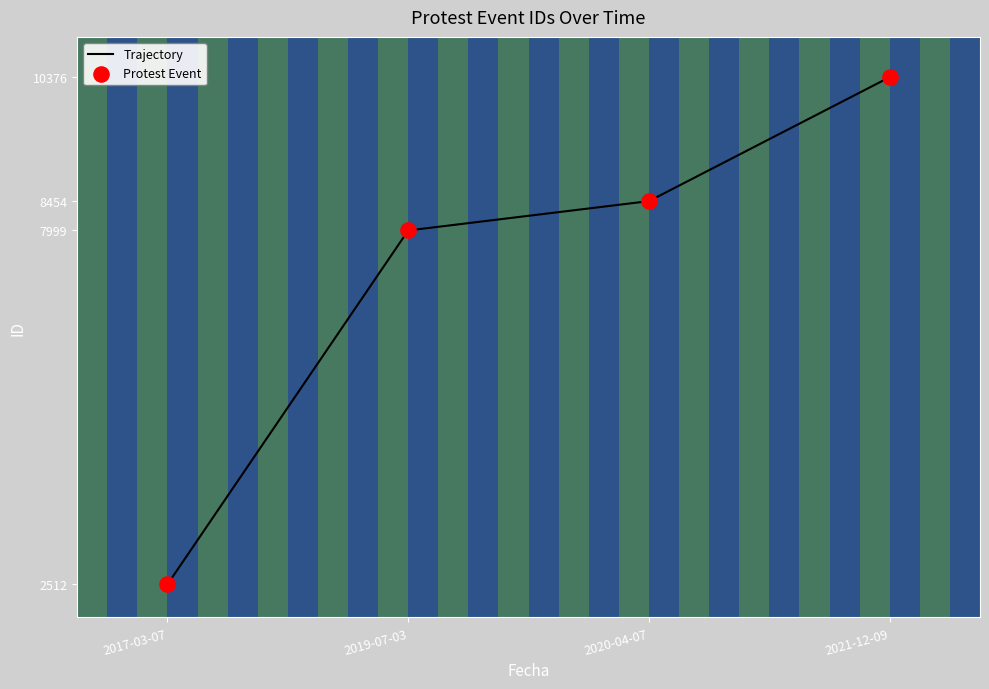

What is the difference between the values at 2021-12-09 and 2020-04-07?

1922